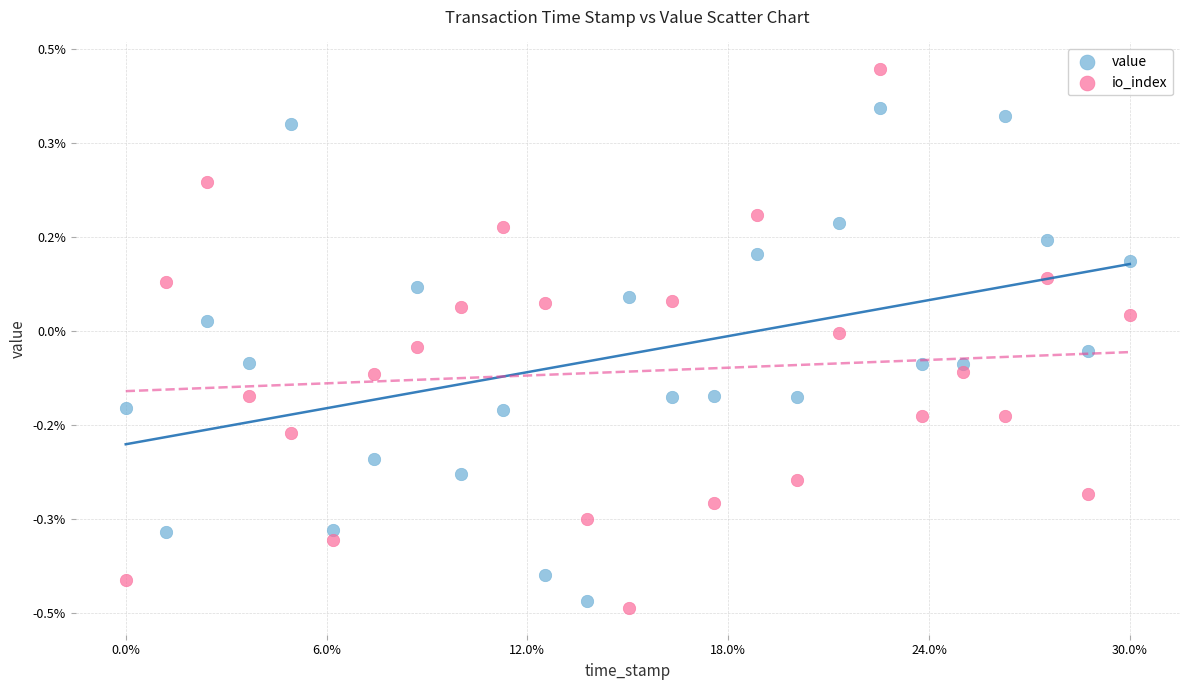

Which series reaches the maximum Y coordinate?

io_index